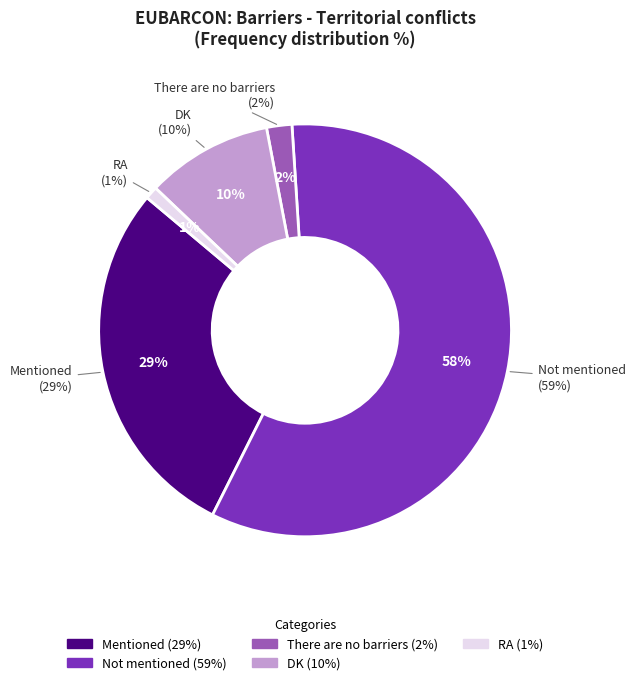

Rank the categories by value from highest to lowest.

Not mentioned, Mentioned, DK, There are no barriers, RA